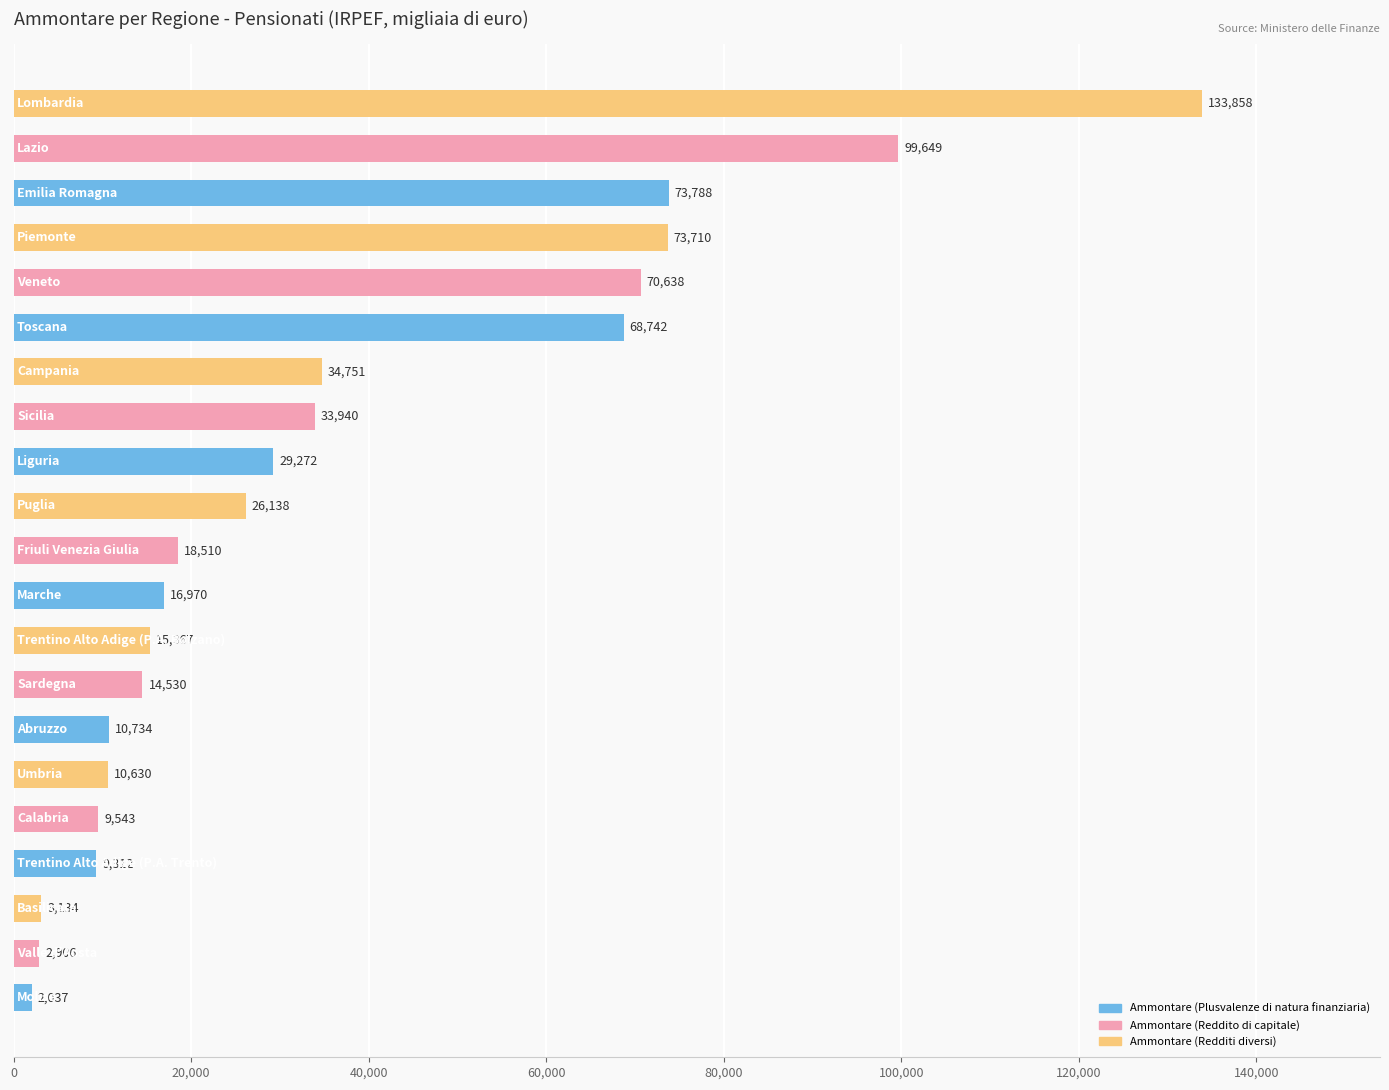

What is the difference between the maximum and second lowest values?

130952